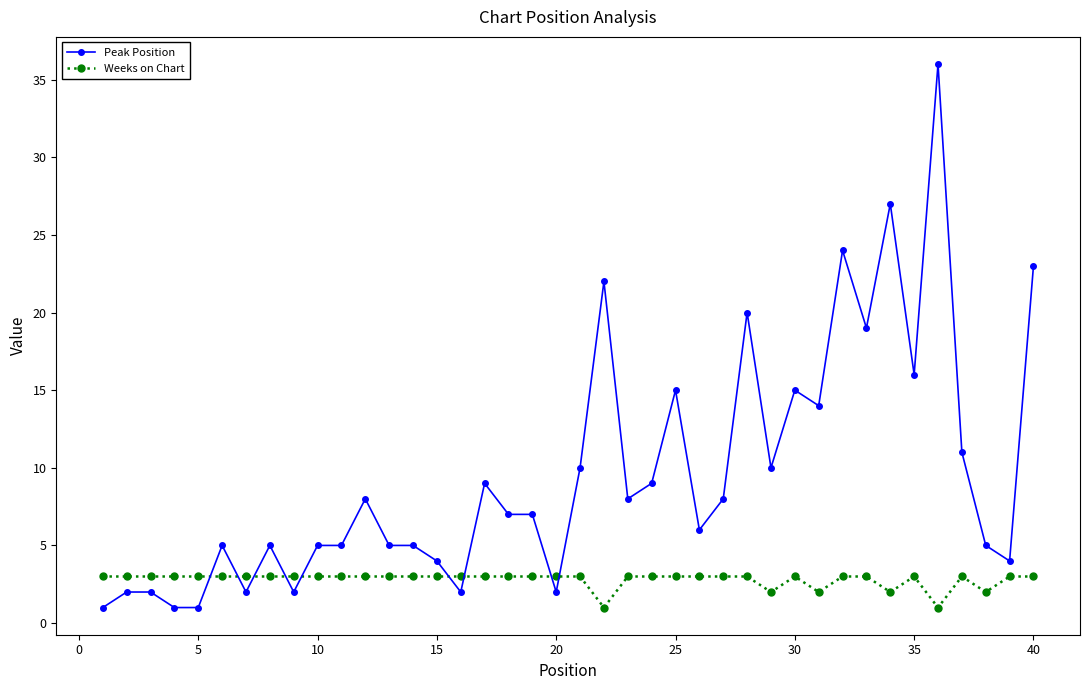

What is the difference between the second highest and second lowest values in the Peak Position series?

26